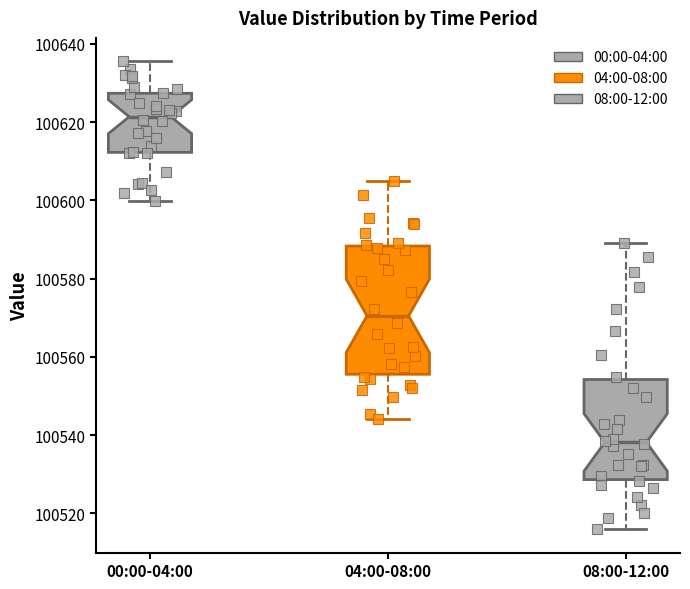

Reading left to right, transcribe this box plot: for each box, give where its median line is, the range the box spans, and where its two whiskers end, as read against the y-axis. The values are not printed on the chart, so give them approximately, as read against the axis.

00:00-04:00: median 100622, box 100612 to 100628, whiskers 100600 to 100636
04:00-08:00: median 100570, box 100556 to 100588, whiskers 100544 to 100604
08:00-12:00: median 100538, box 100528 to 100554, whiskers 100516 to 100590